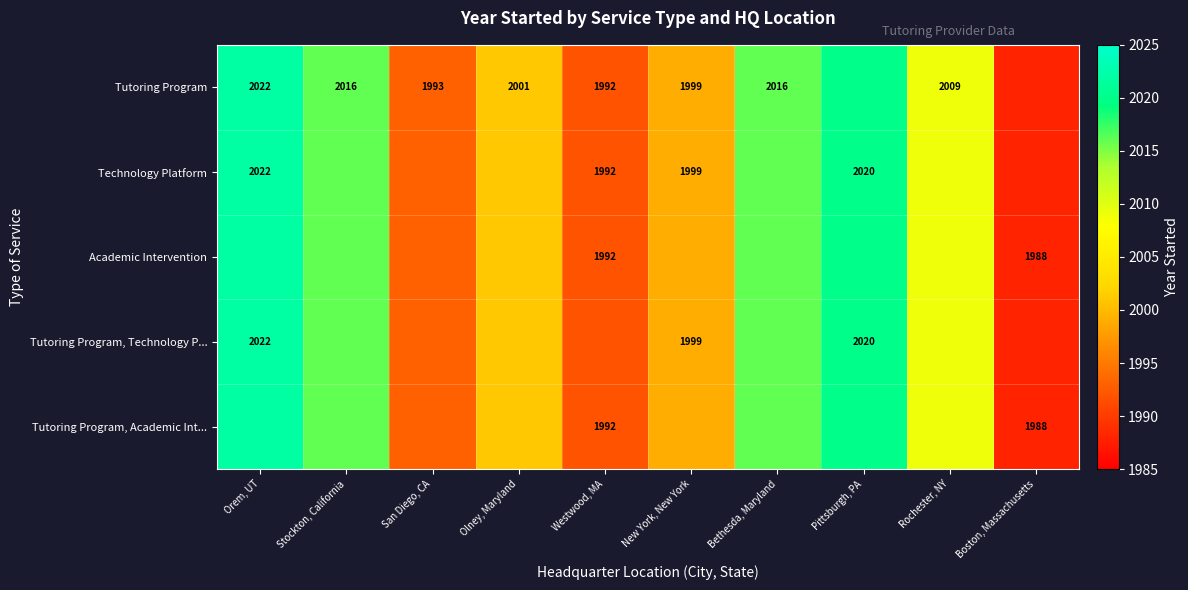

What is the difference between the Tutoring Program, Academic Int... values at Westwood, MA and Boston, Massachusetts?

4